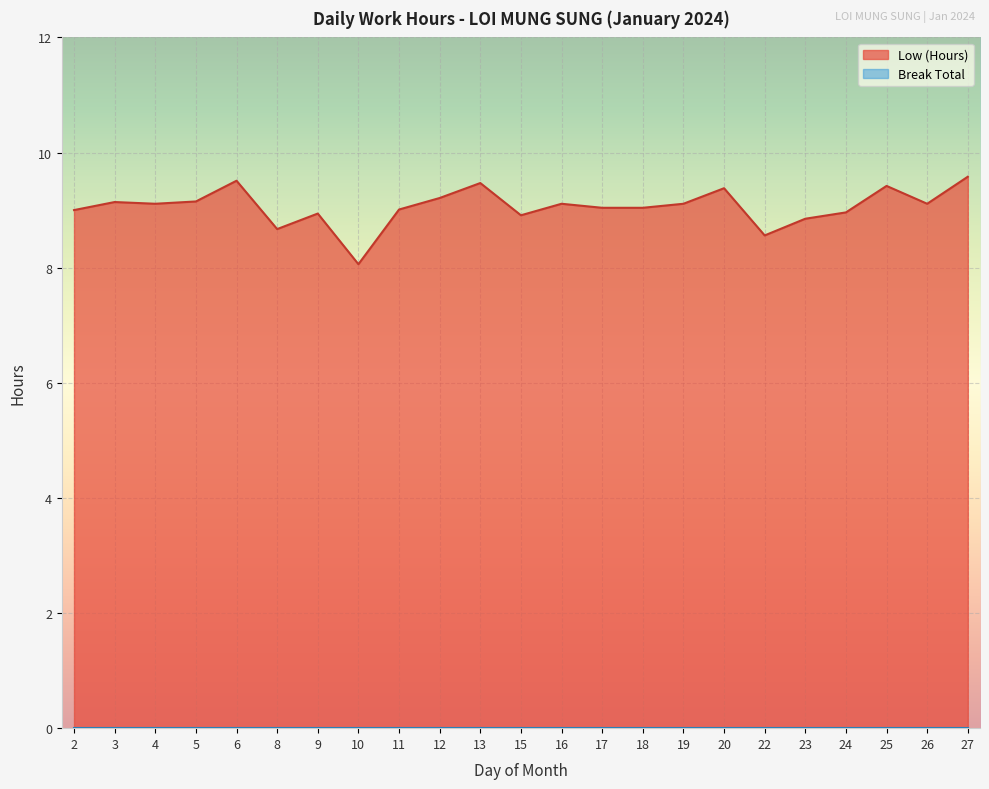

How many points are higher than both their immediate neighbors (excluding endpoints)?

7